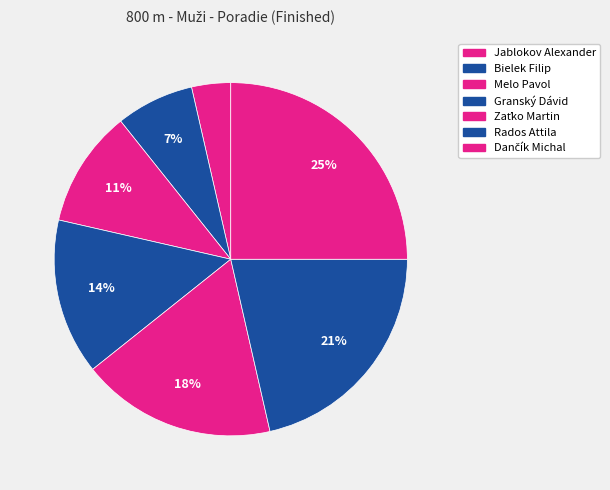

Count the number of slices in the pie.

7